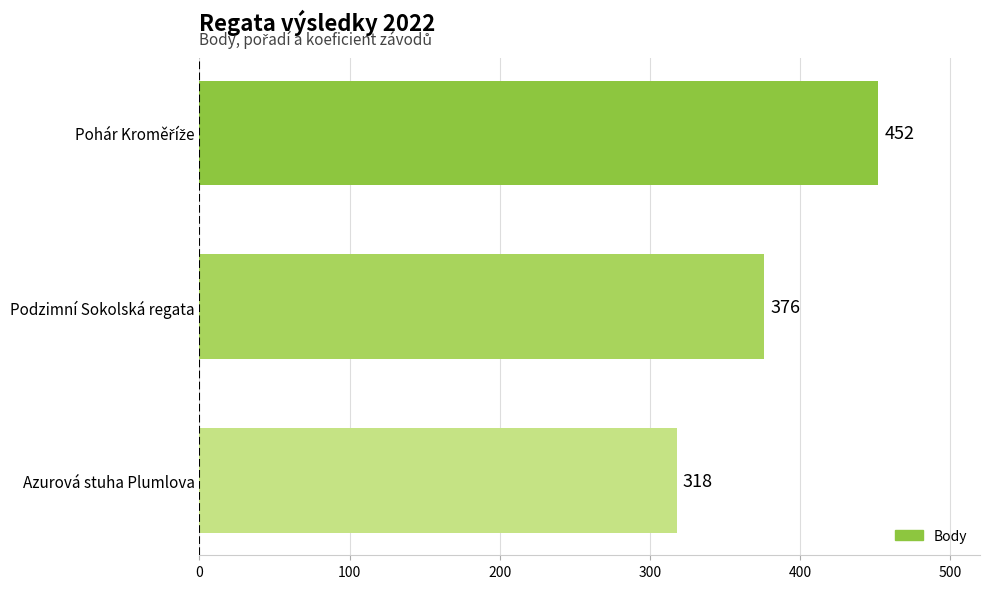

What is the greatest value displayed?

452